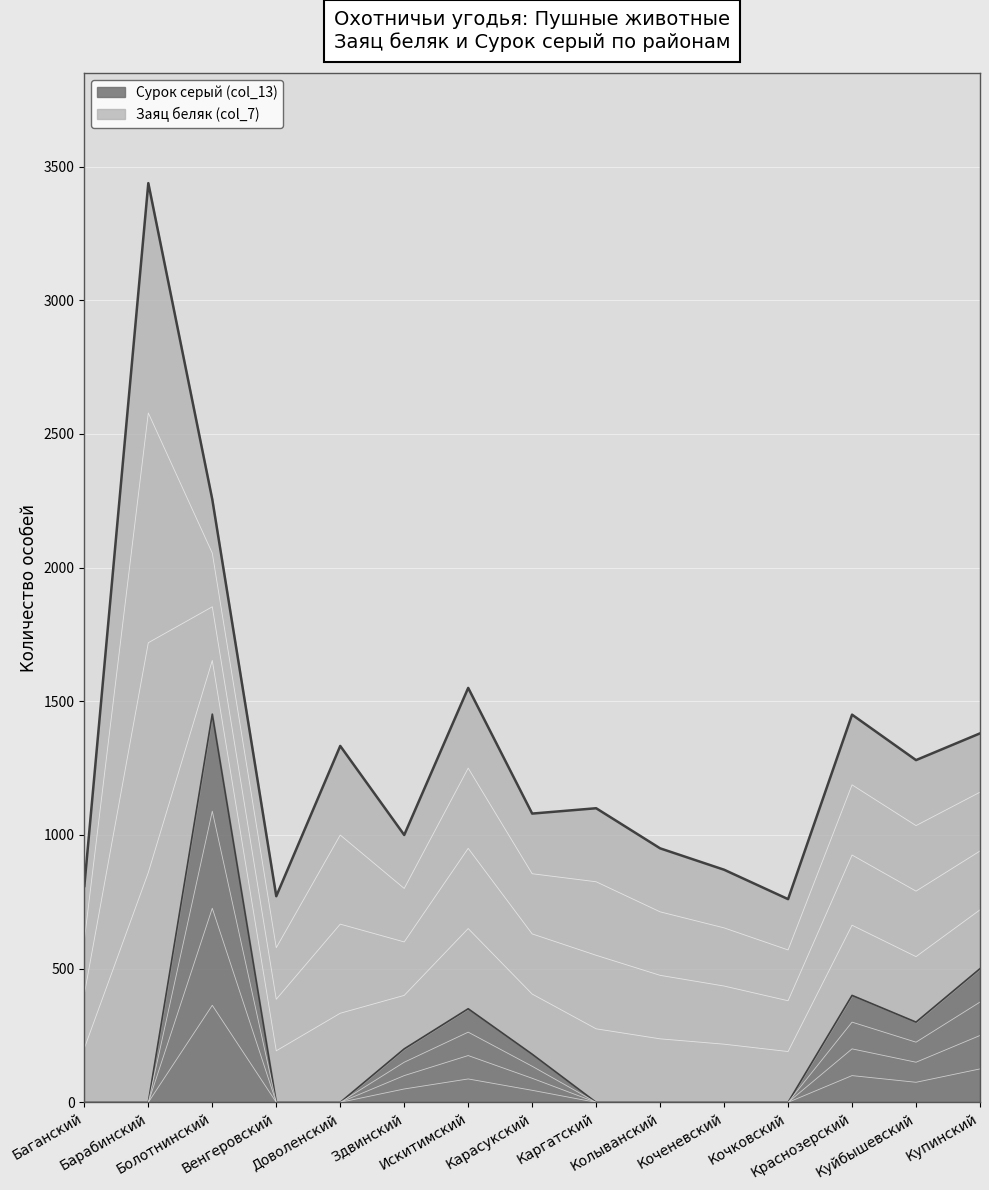

How many interior local valleys (lower than both neighbors) does the data have?

1